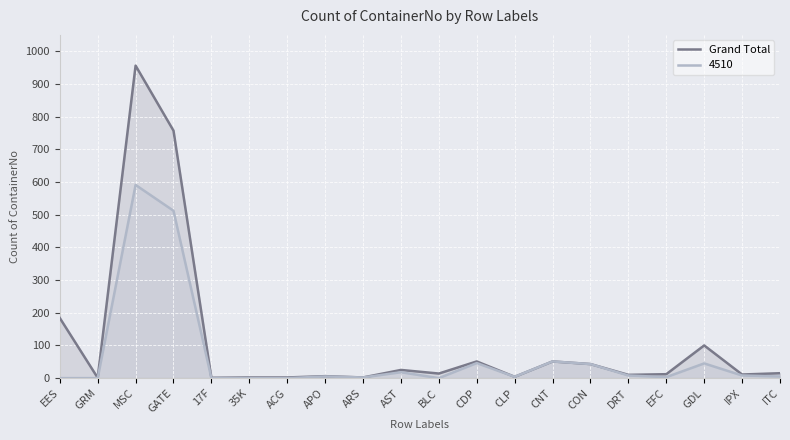

What is the ratio of the value at ARS to the value at 17F?

2.0